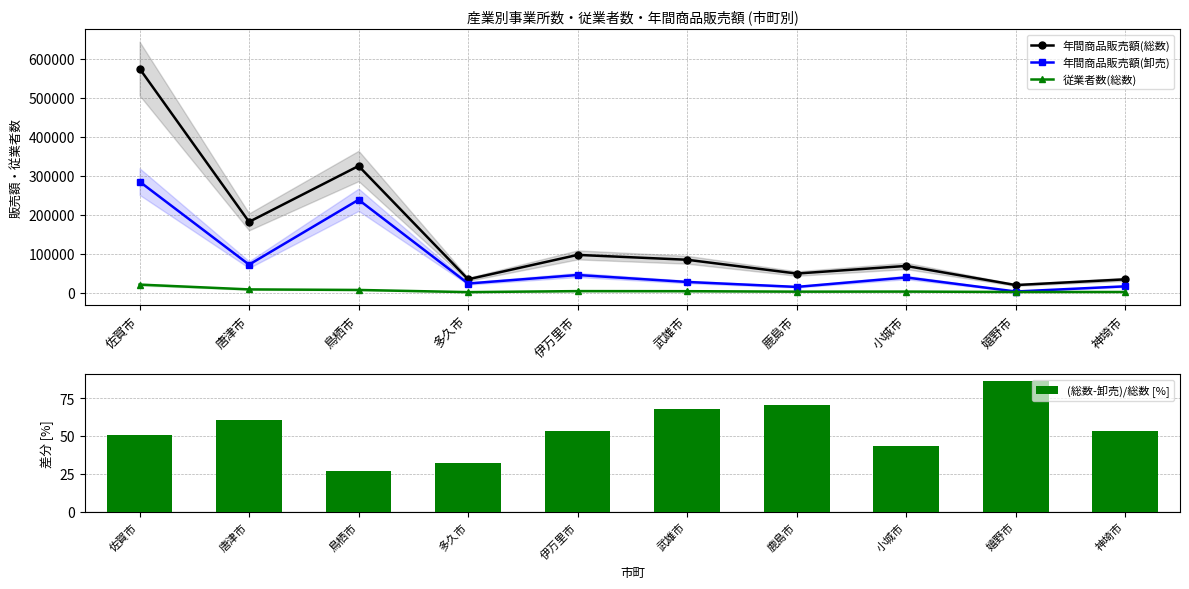

Is the value of 年間商品販売額(総数) at 神埼市 greater than the value of (総数-卸売)/総数 [%] at 神埼市?

Yes